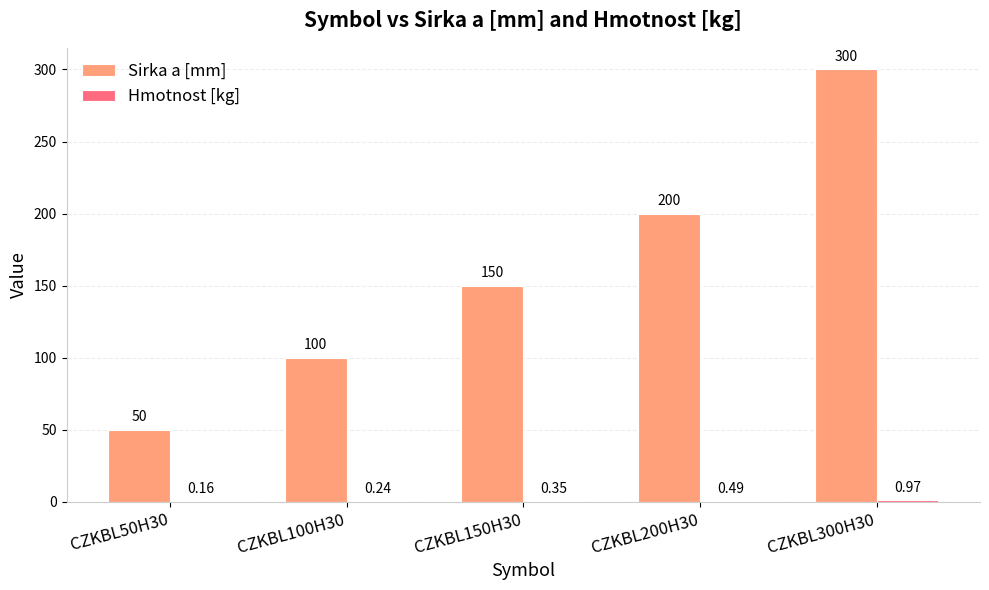

At which category is the sum across all series the highest?

CZKBL300H30